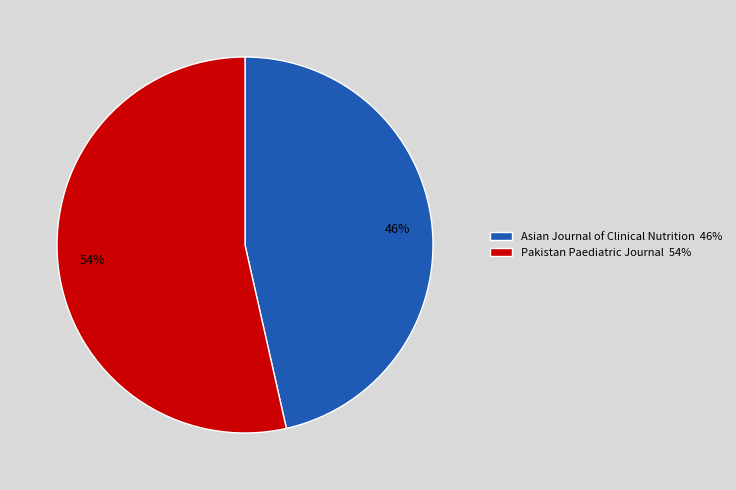

Approximately how many times larger is the value at Pakistan Paediatric Journal compared to Asian Journal of Clinical Nutrition?

1.2